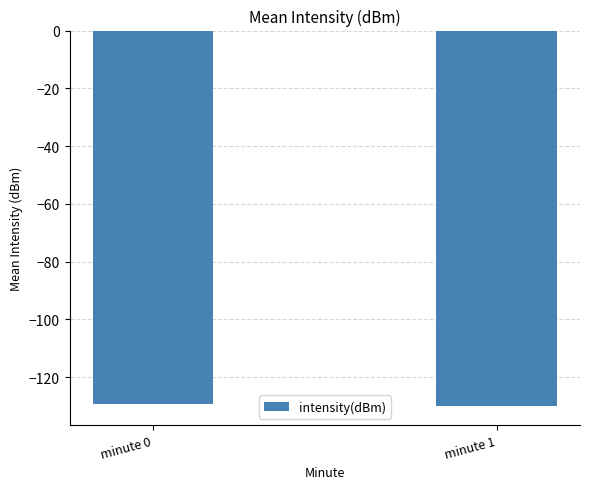

Is it true that the value at minute 1 is -130.0?

True